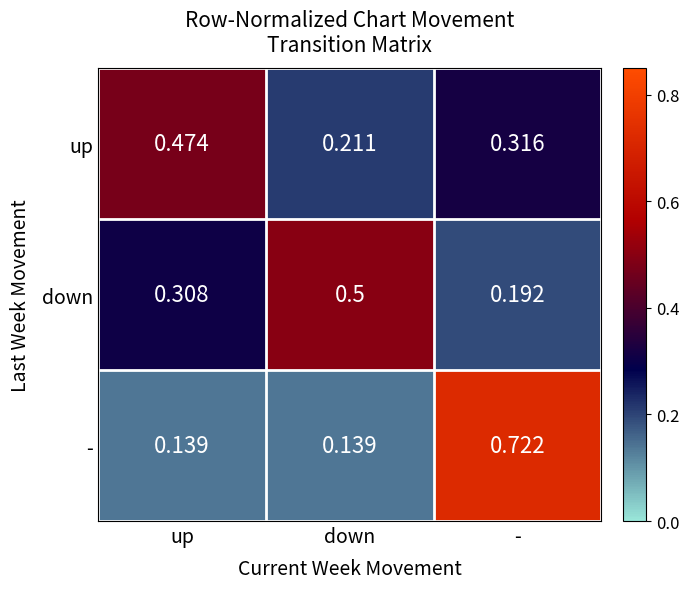

List the series in order of their peak value, lowest first.

up, down, -